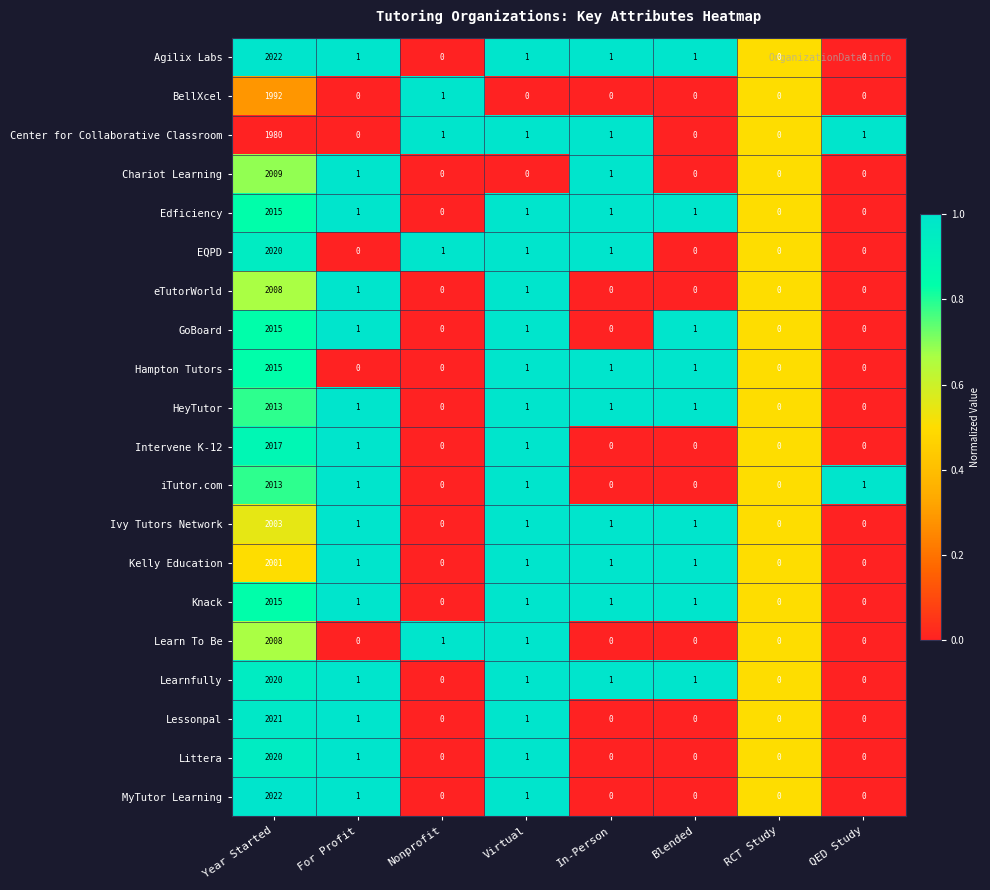

At which category does the chart reach its peak across all series?

Year Started